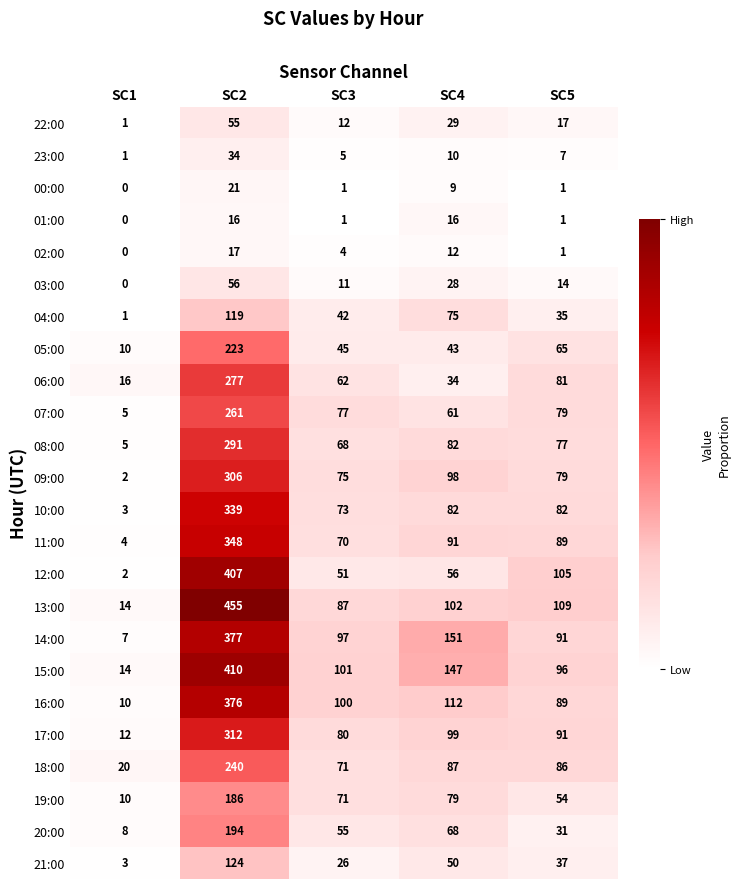

Read the 14:00 value at SC3, to the nearest 50.

100